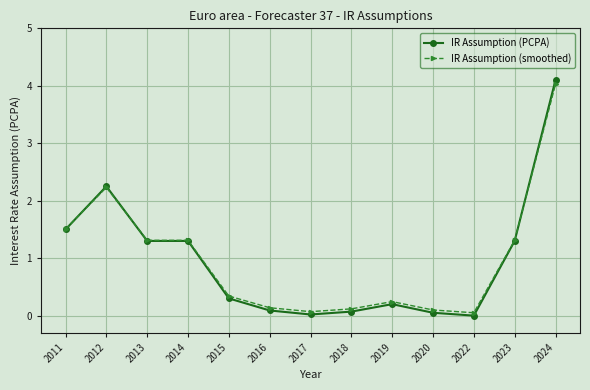

At which label is IR Assumption (PCPA) closest to 2?

2012